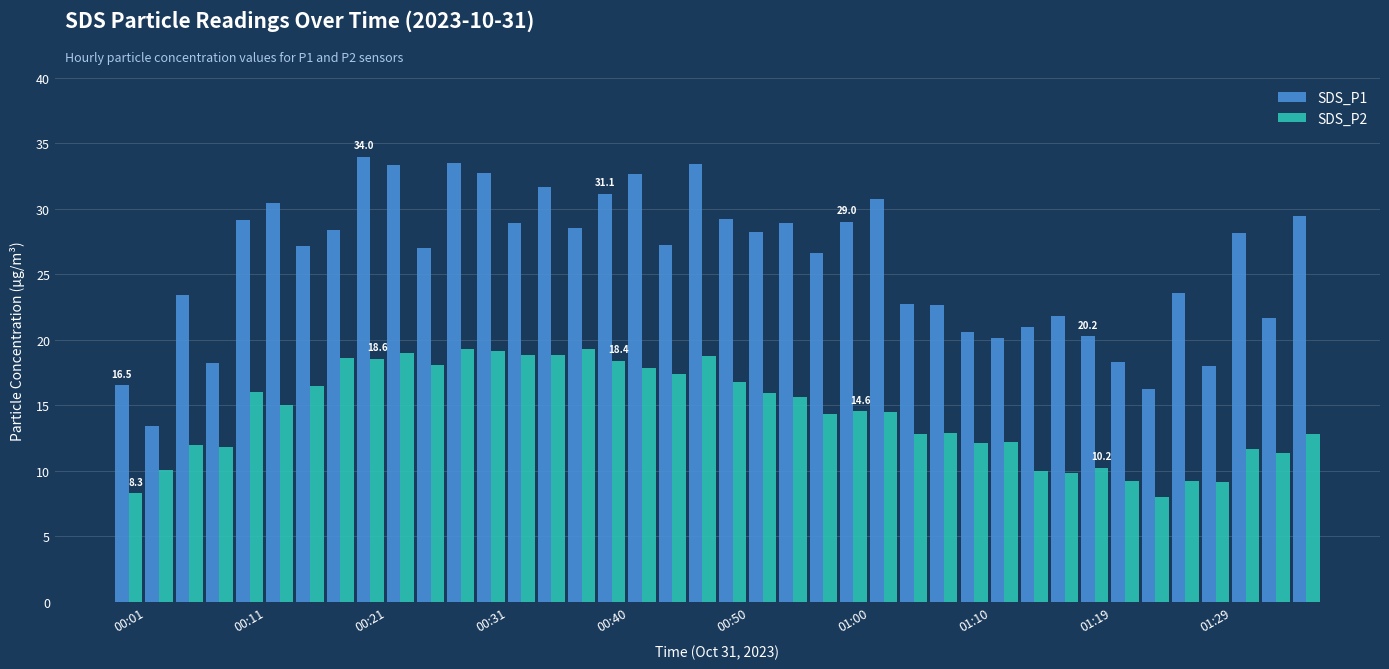

Count the number of categories in the chart.

40